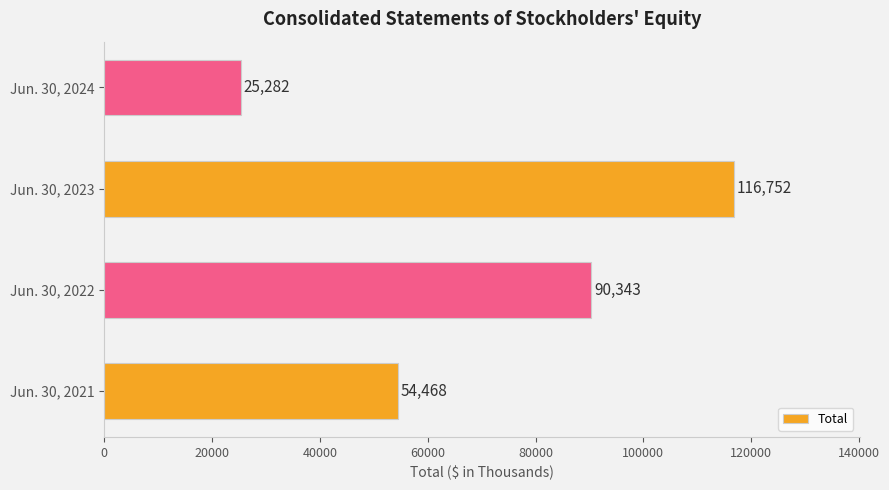

True or false: the data shows 131832 at Jun. 30, 2022.

False